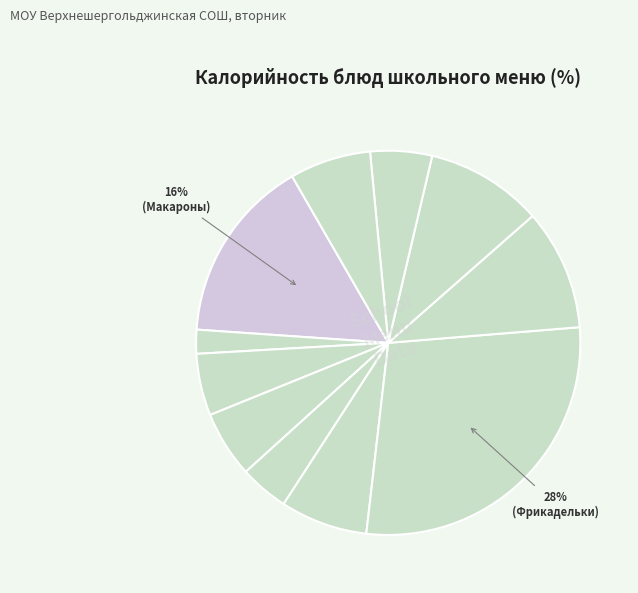

Count the number of slices in the pie.

11